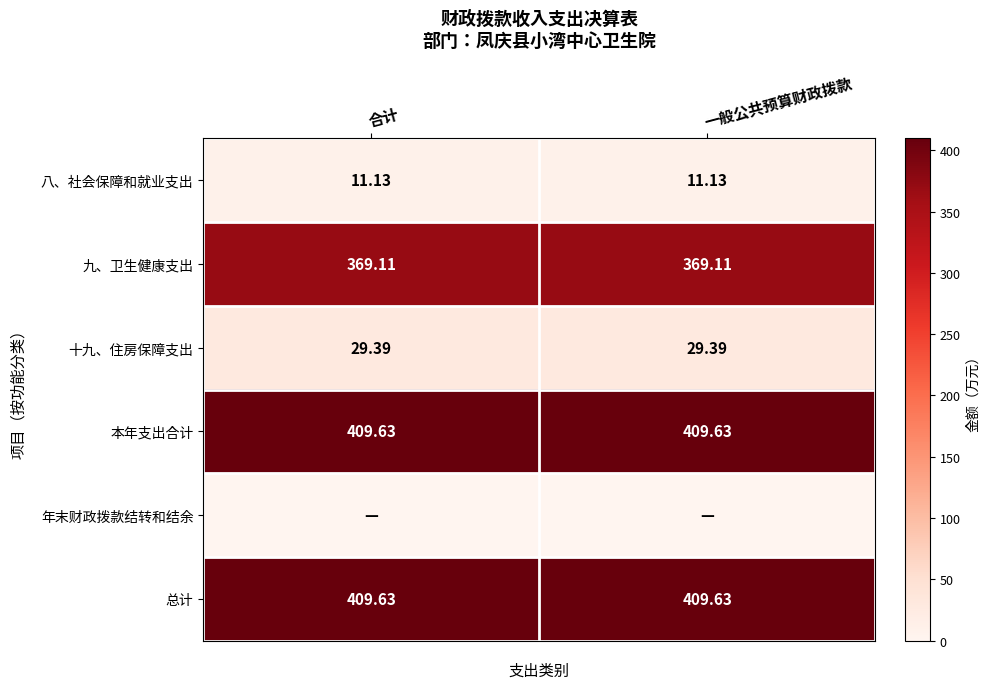

Between 合计 and 一般公共预算财政拨款, which is larger?

合计